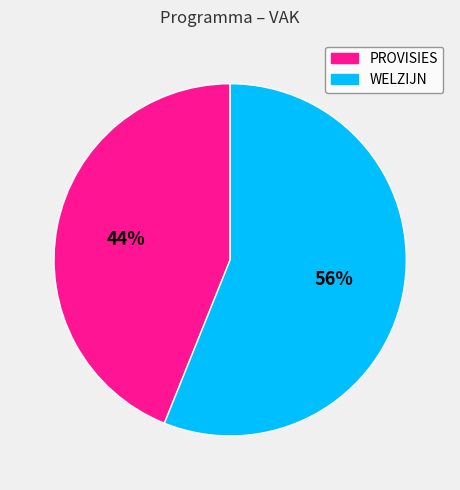

Combined, do WELZIJN and PROVISIES account for over 50%?

Yes